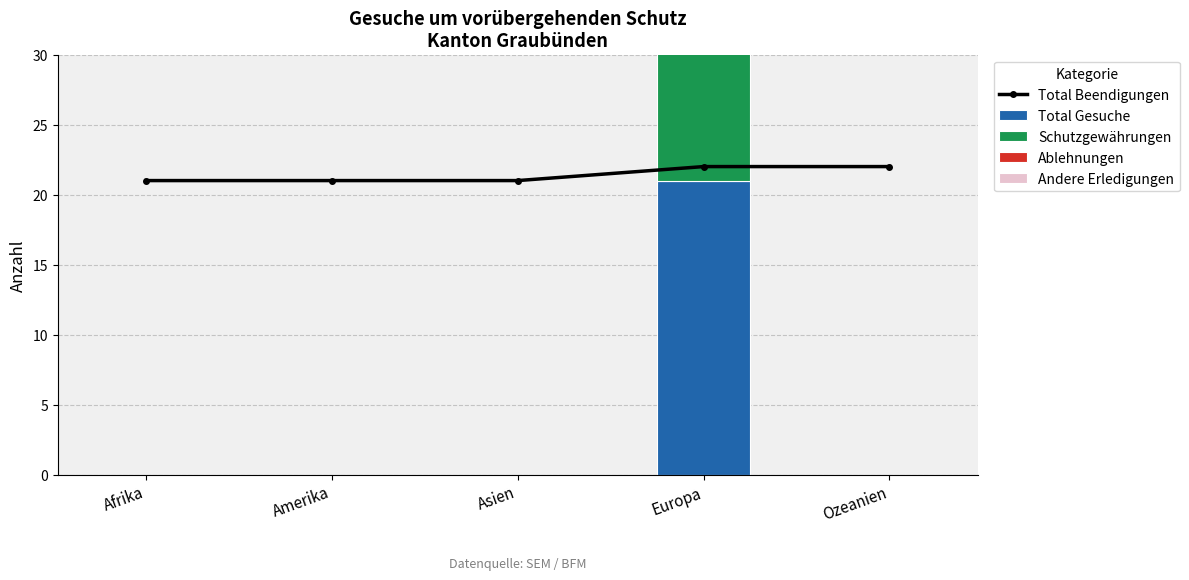

The value of Total Gesuche at Afrika is -8. True or false?

False